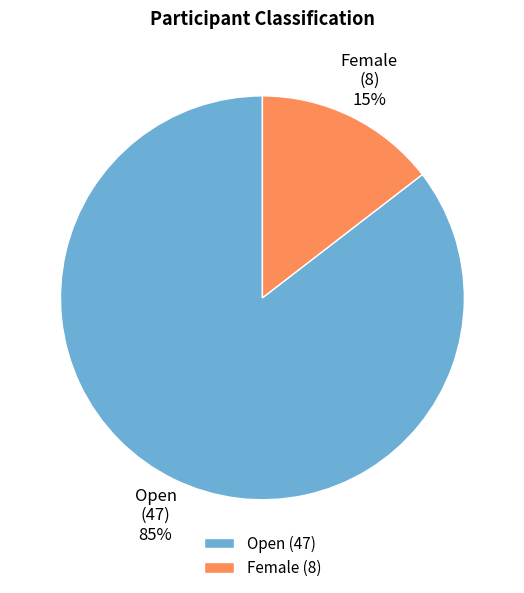

To the nearest percent, what is the combined percentage of Female (8) and Open (47)?

100%